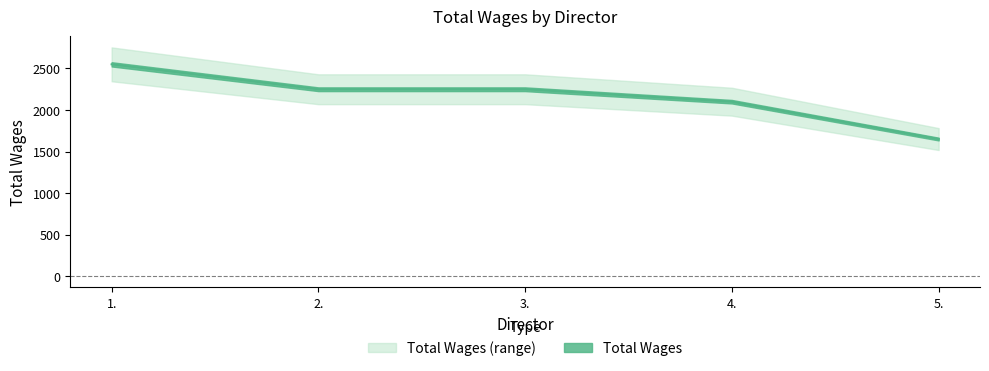

What is the label of the 3rd point from the right?

3.